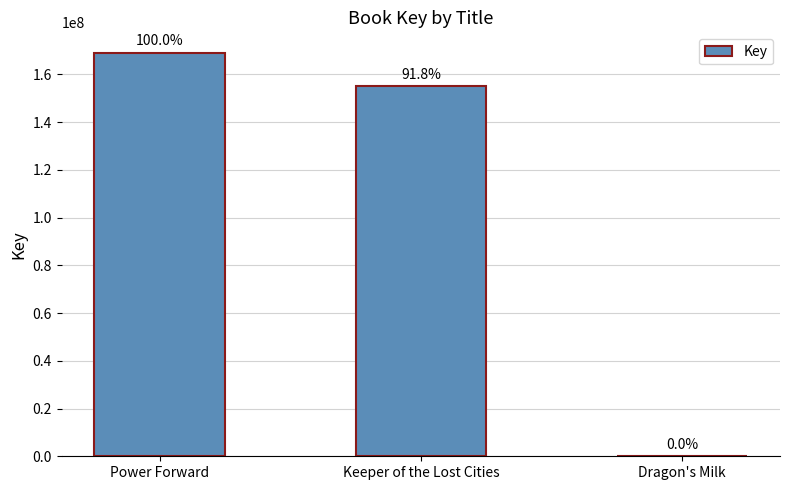

What is the ratio of the value at Keeper of the Lost Cities to the value at Dragon's Milk?

27967.8